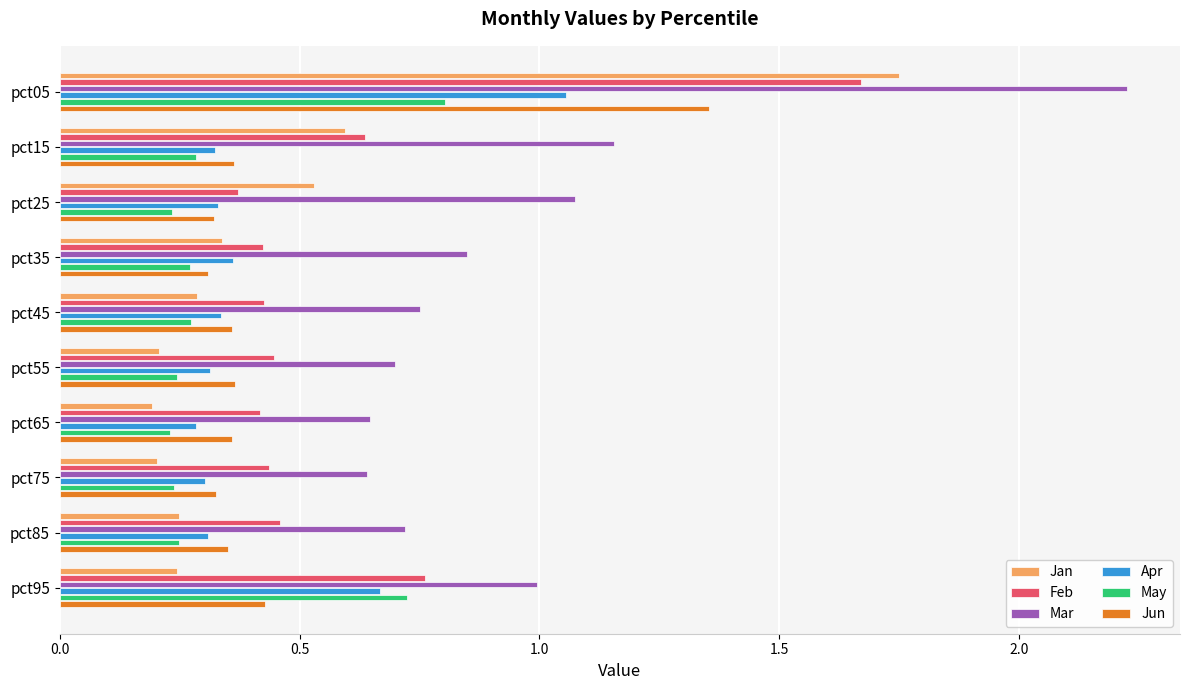

Between pct35 and pct75, which series saw the biggest shift?

Mar